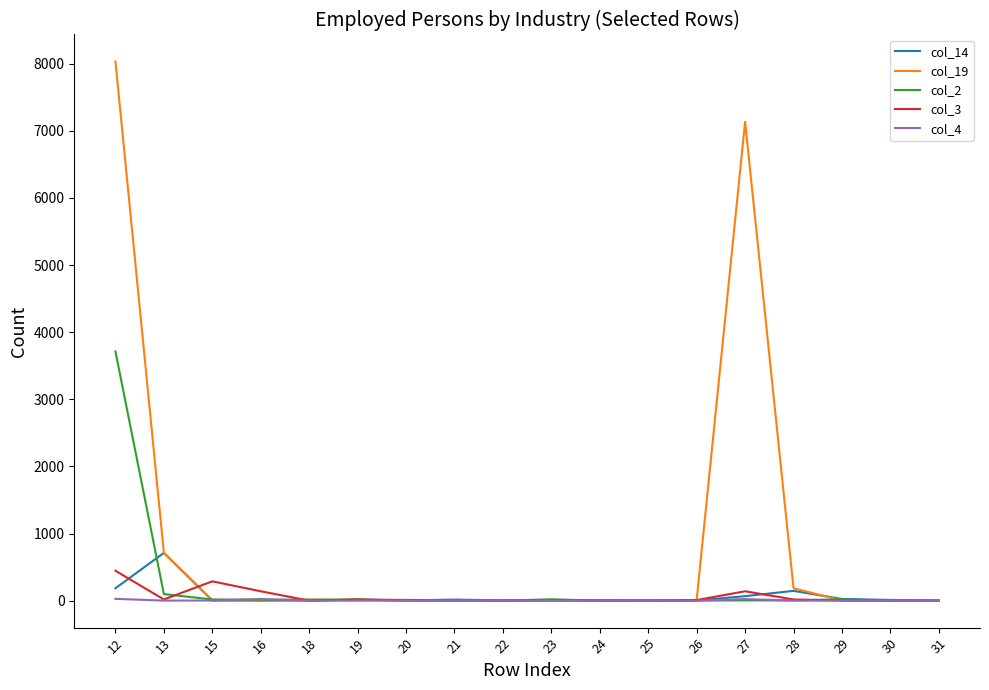

What is the maximum value shown in the chart?

8034